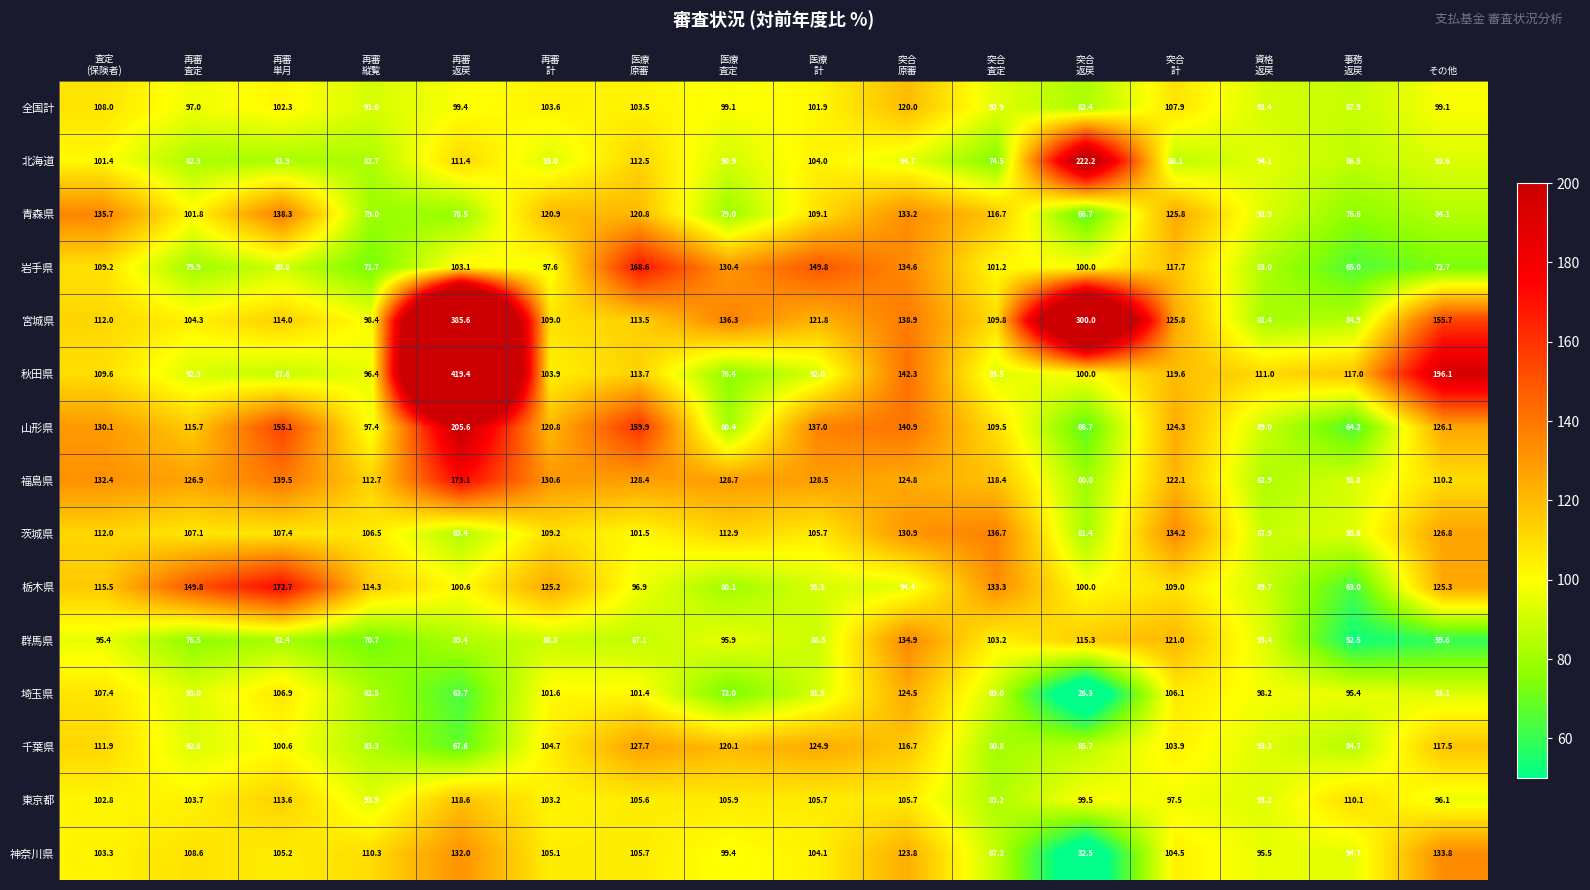

Count the number of data series in this chart.

15